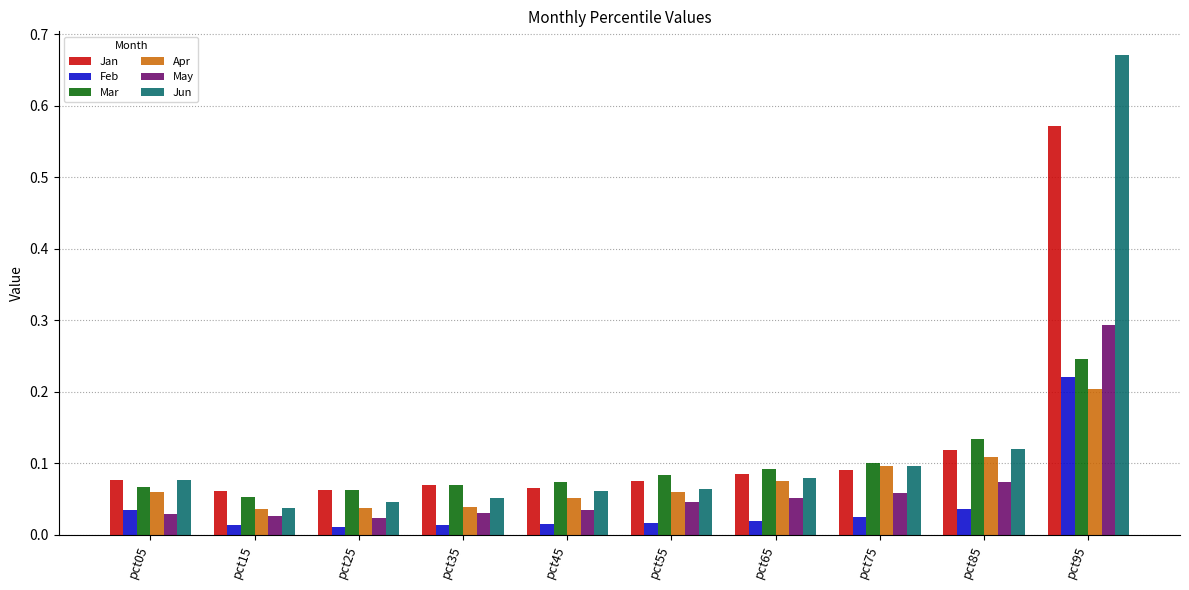

What is the difference between the highest and lowest values at pct95?

0.5